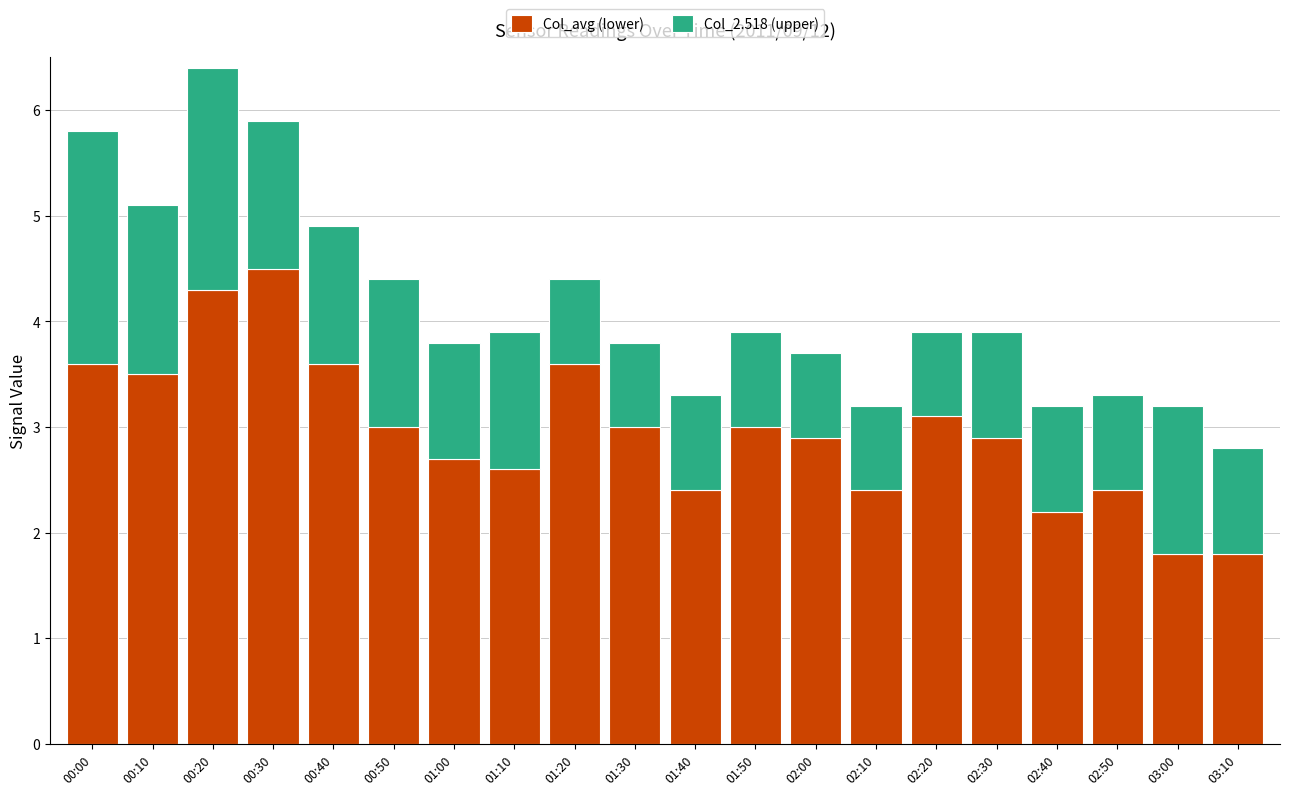

Are the bars grouped side by side (vs. stacked)?

No